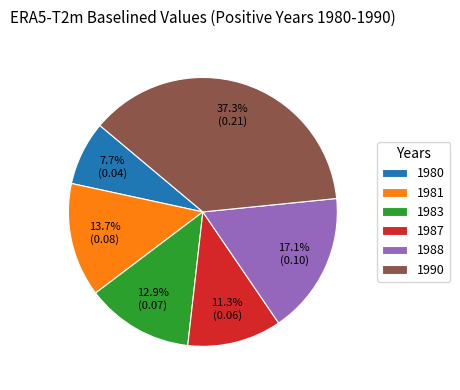

To the nearest percent, what is the average slice percentage?

17%